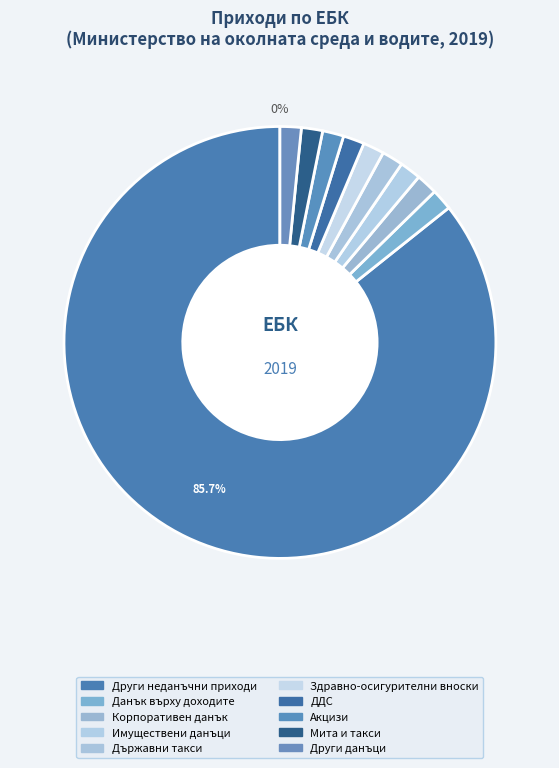

Do Държавни такси and Корпоративен данък together represent more than half of the pie?

No